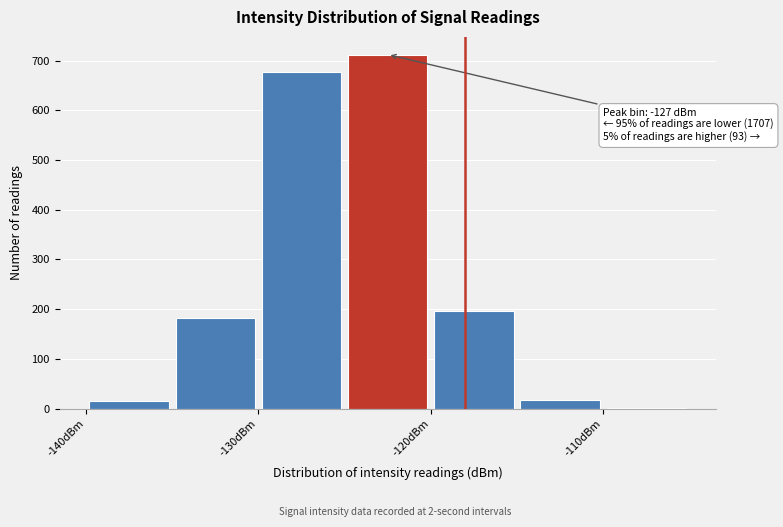

Over which range of the x-axis is the bar tallest?

-125 to -120